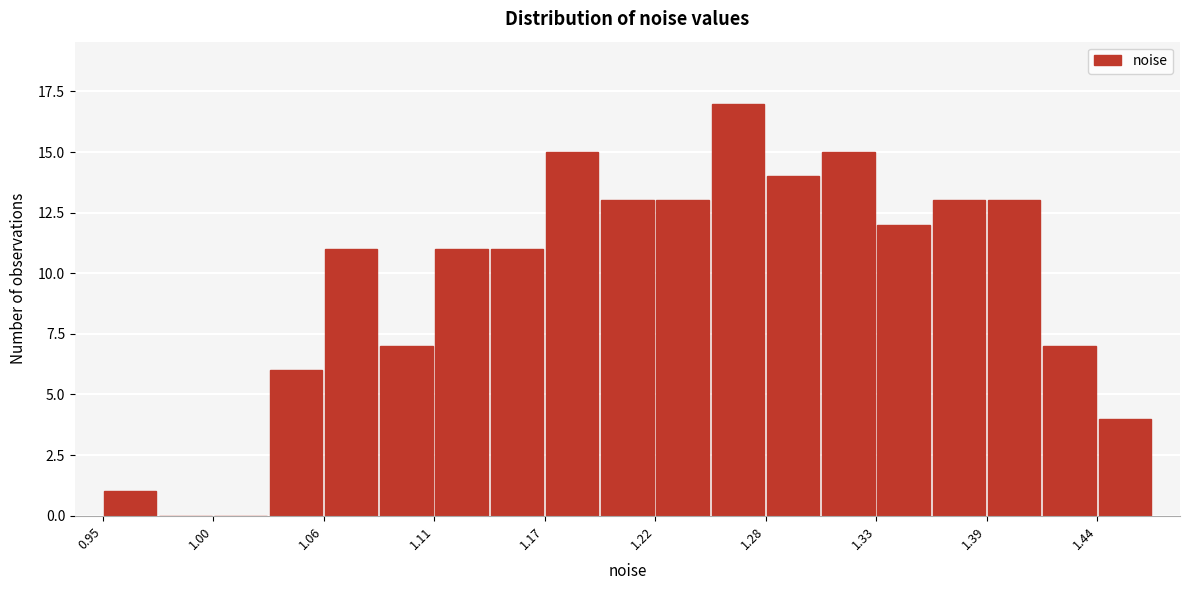

Read against the x-axis, roughly where is the centre of the tallest bar?

1.26